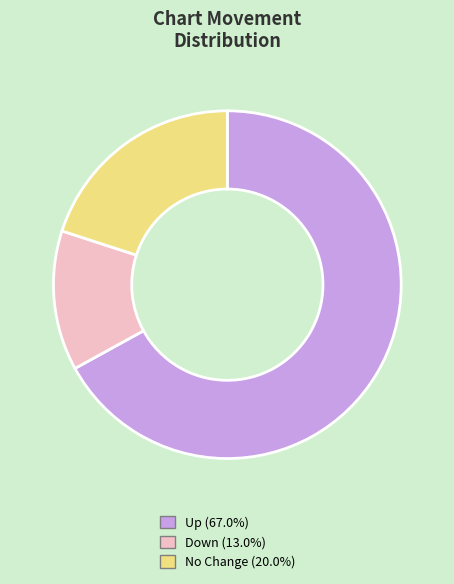

Approximately how many times larger is the value at No Change (20.0%) compared to Up (67.0%)?

0.3